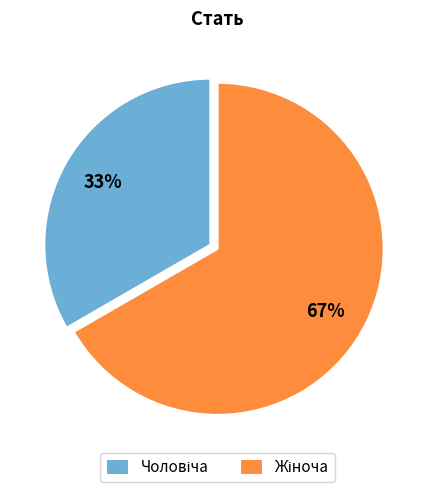

Does any single category account for the majority?

Yes